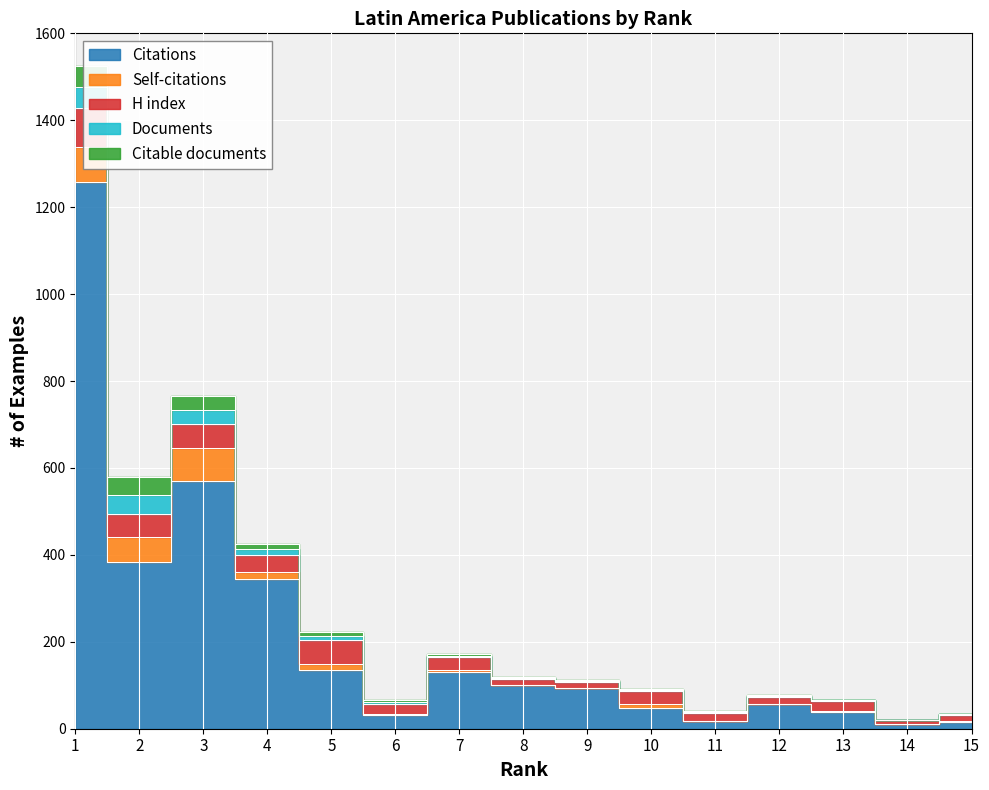

Which series has the largest range (max minus min)?

Citations